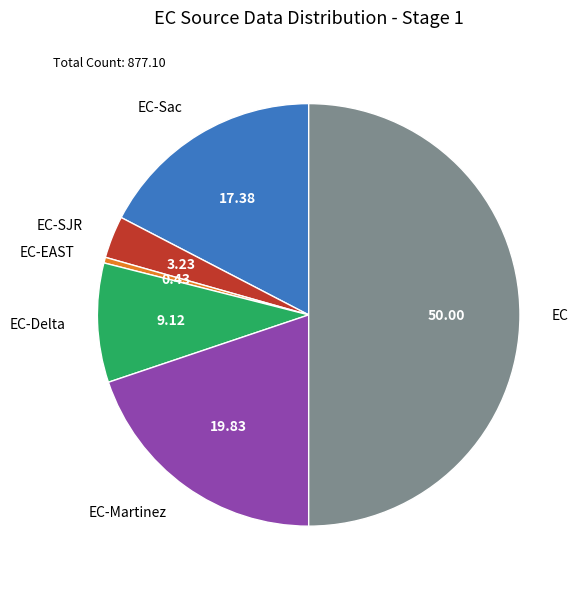

What is the smallest slice in the pie chart?

EC-EAST